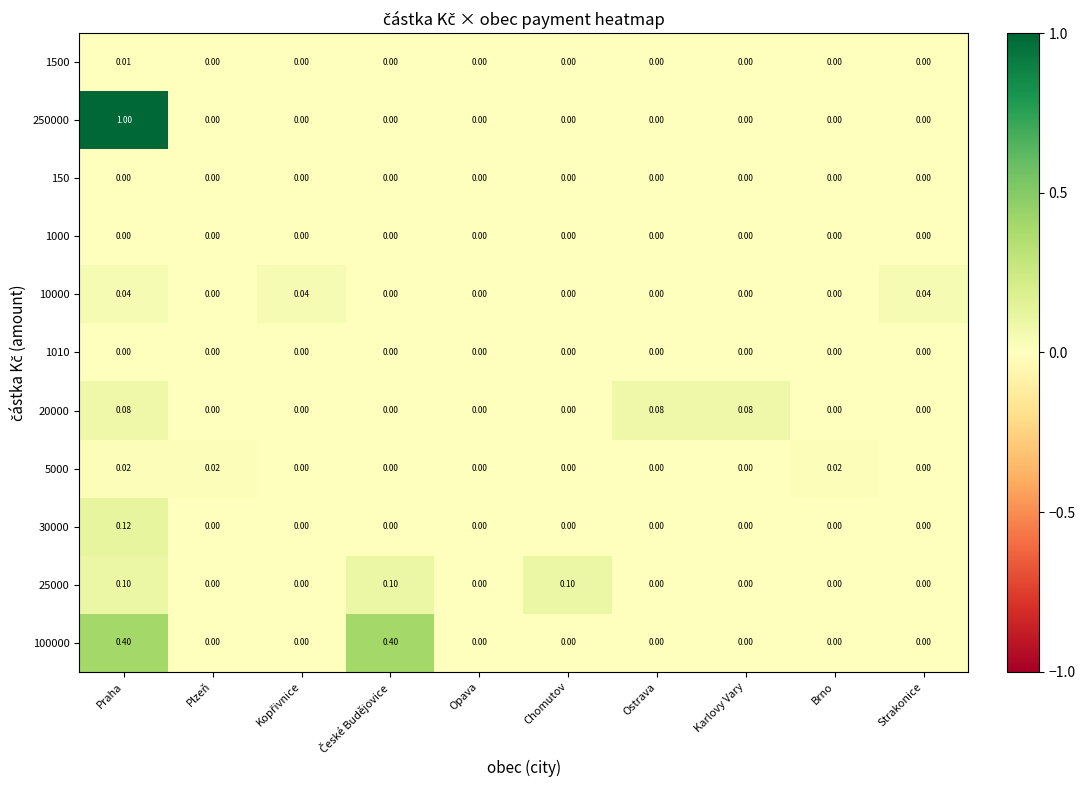

At which category is the sum across all series the highest?

Praha